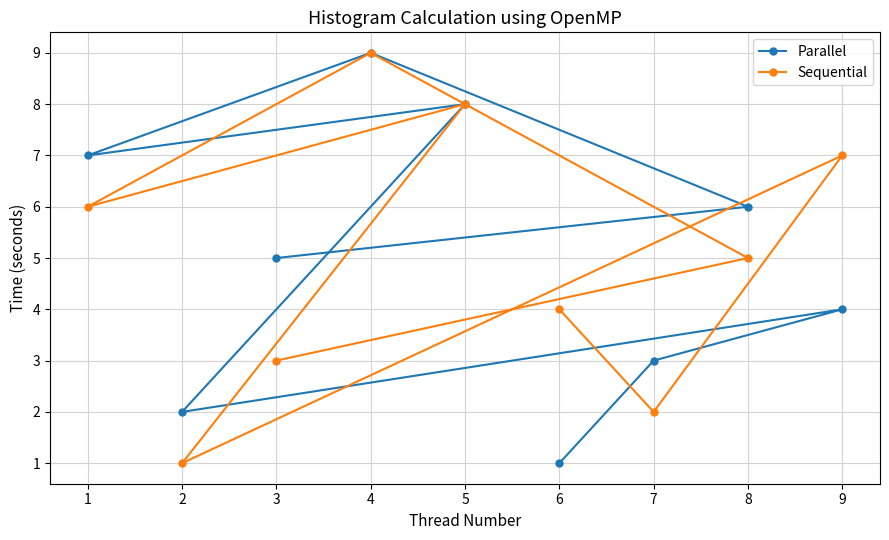

At which category is the sum across all series the highest?

4